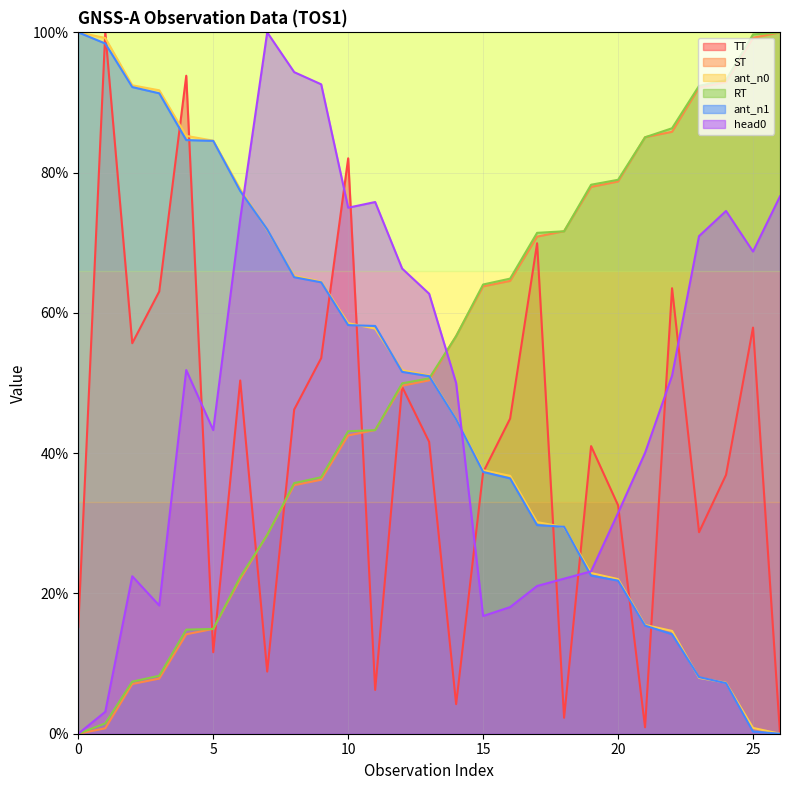

What is the highest value of the RT series?

100.0